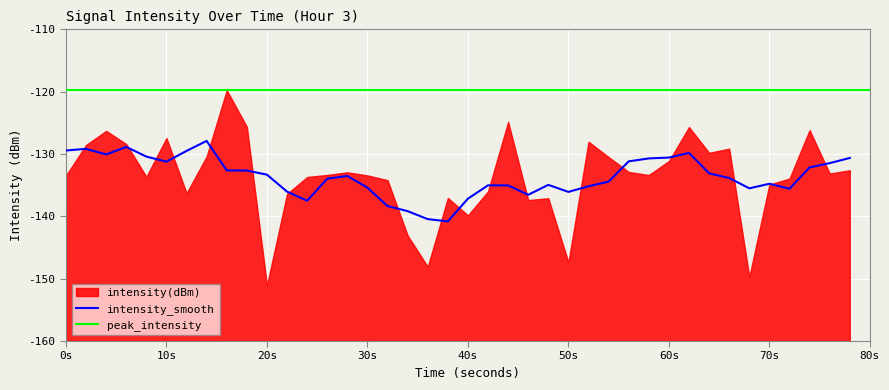

What is the maximum value for intensity_smooth?

-127.9